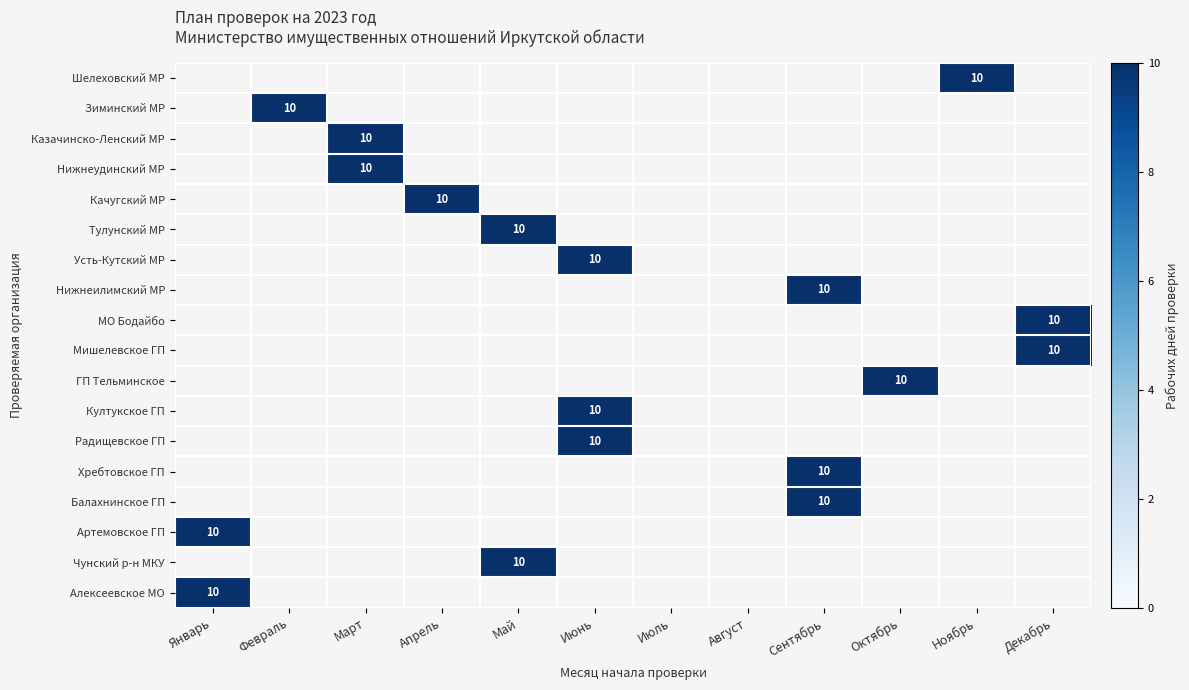

True or false: Хребтовское ГП has a value of 10 at Сентябрь.

True